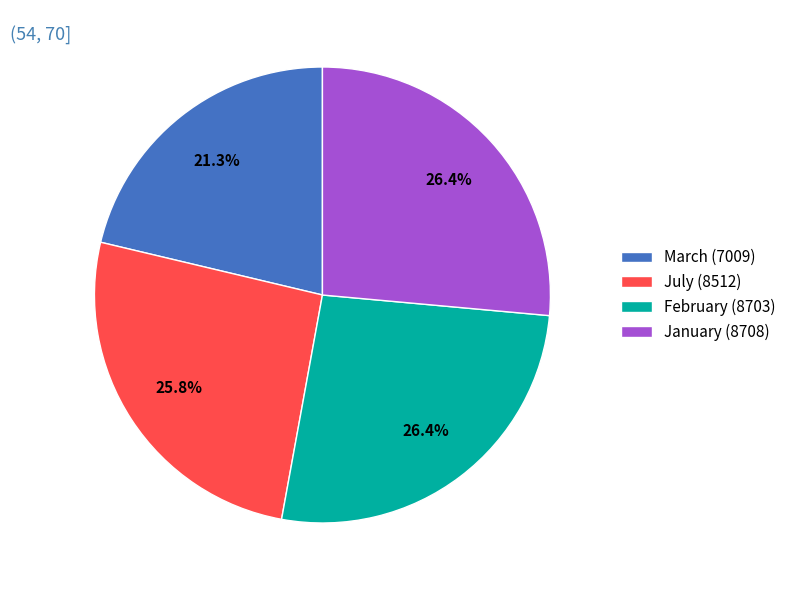

How many slices are in this pie chart?

4